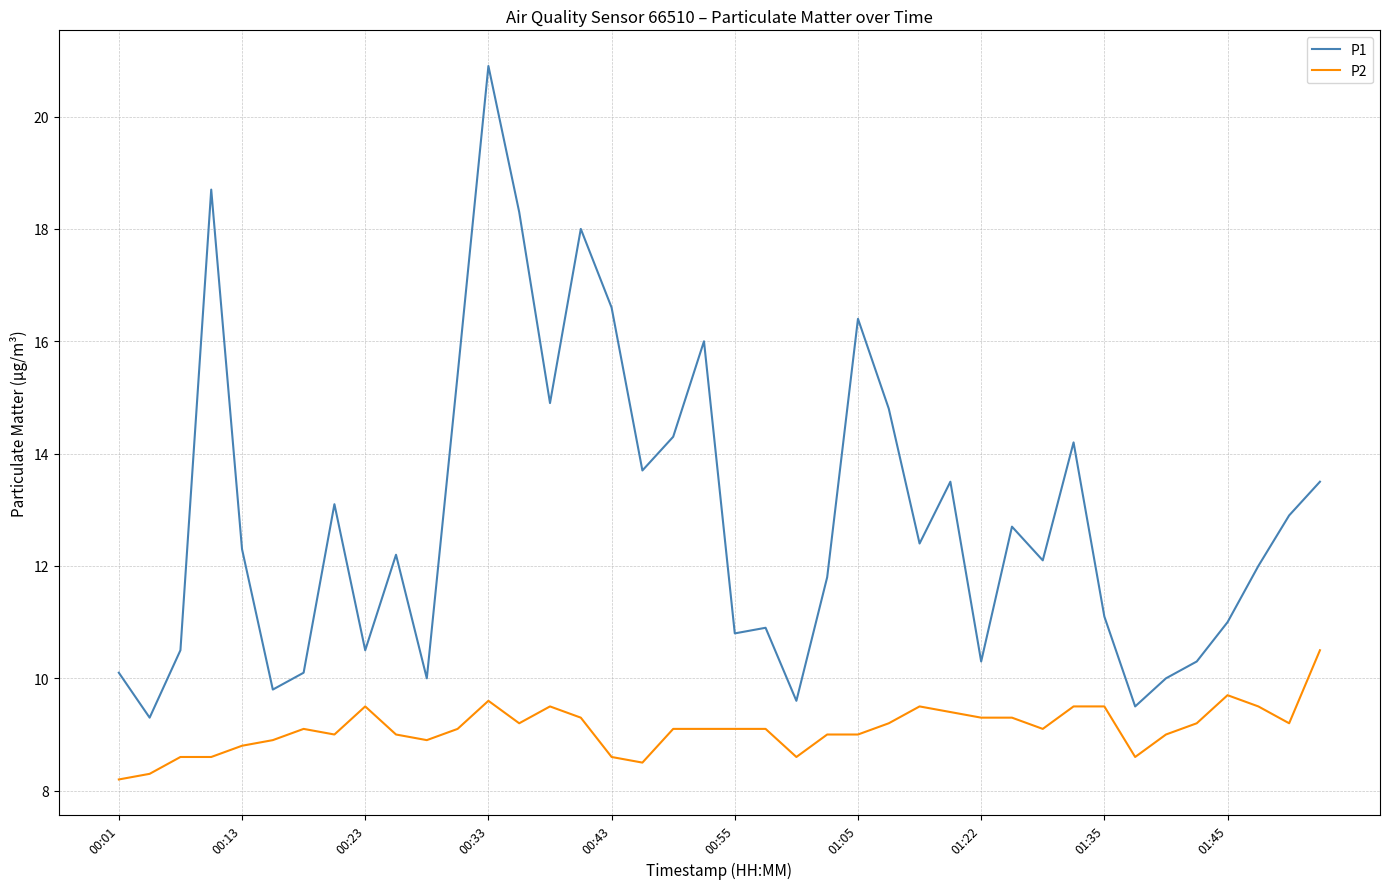

Which series has the widest spread of values?

P1